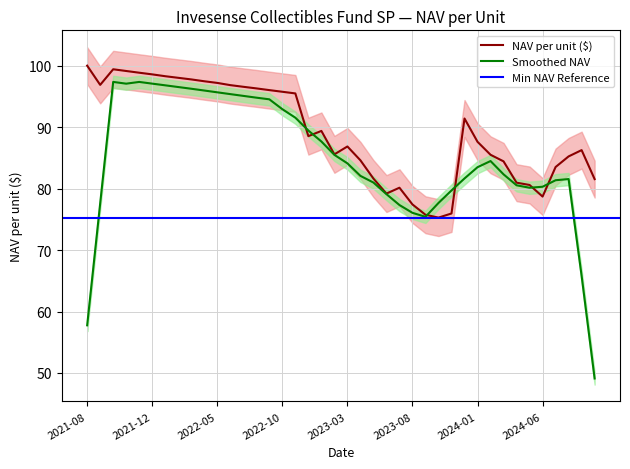

What position from the left is 2023-06-30?

24